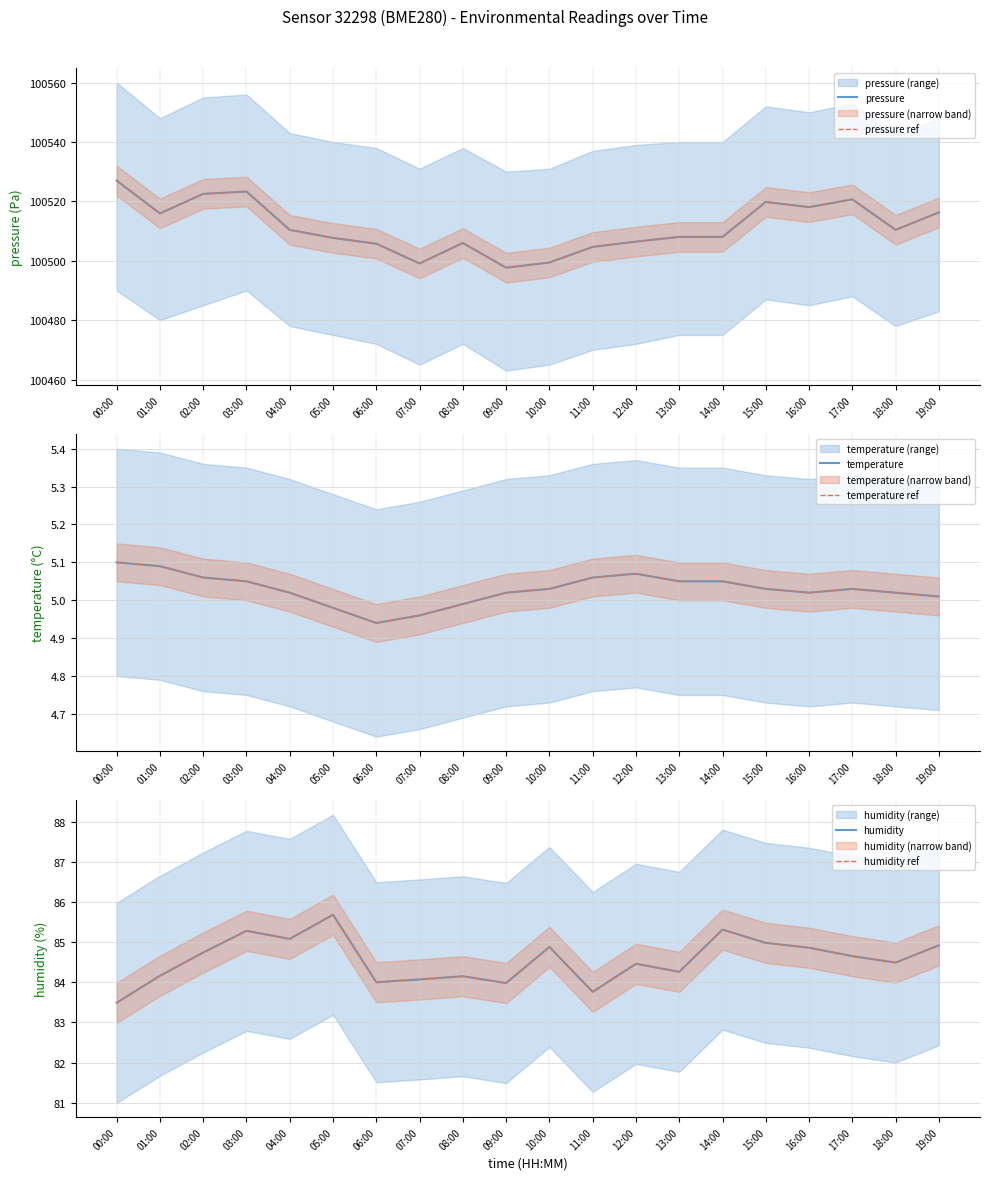

What is the difference between the maximum and second lowest values in the humidity ref series?

1.9